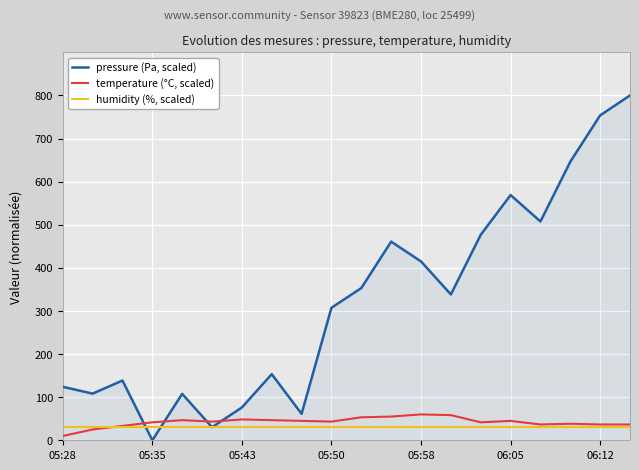

What is the maximum value shown in the chart?

800.0